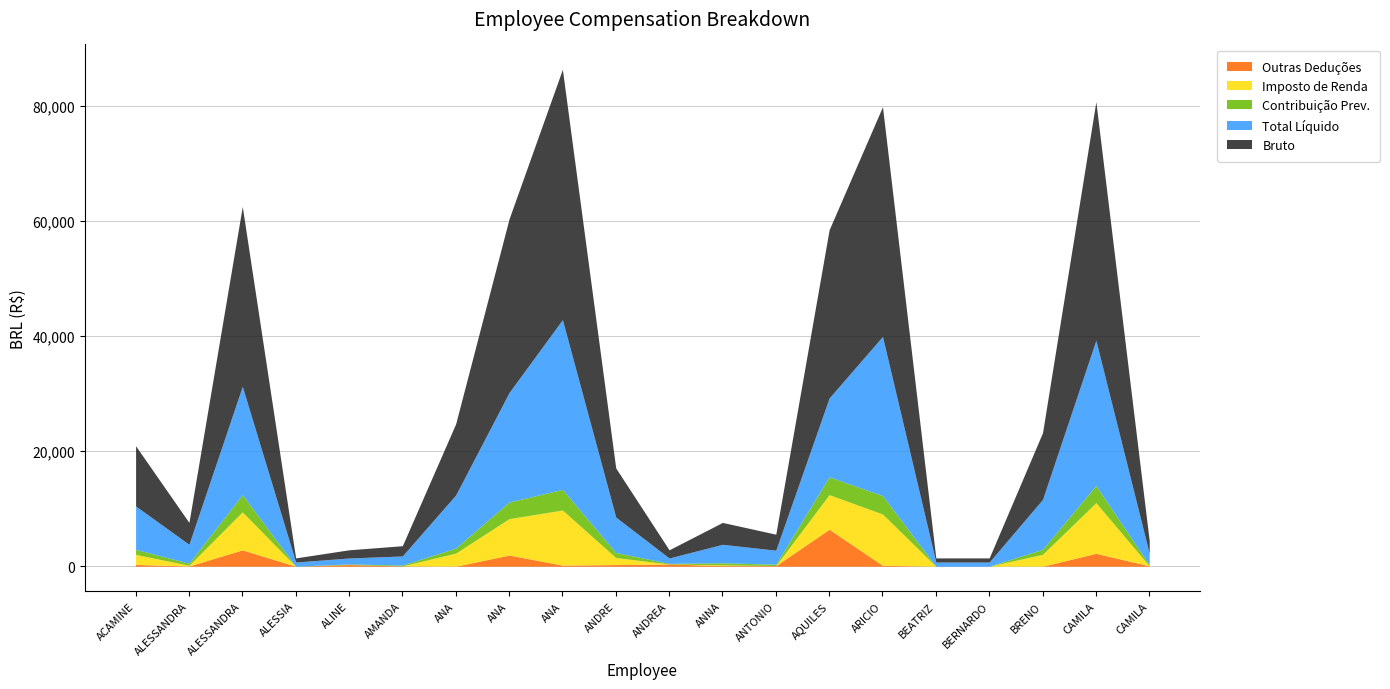

Between ANTONIO JOSE DOS SANTOS and ALESSANDRA CARLA SOARES CAMPOS, which is larger?

ALESSANDRA CARLA SOARES CAMPOS